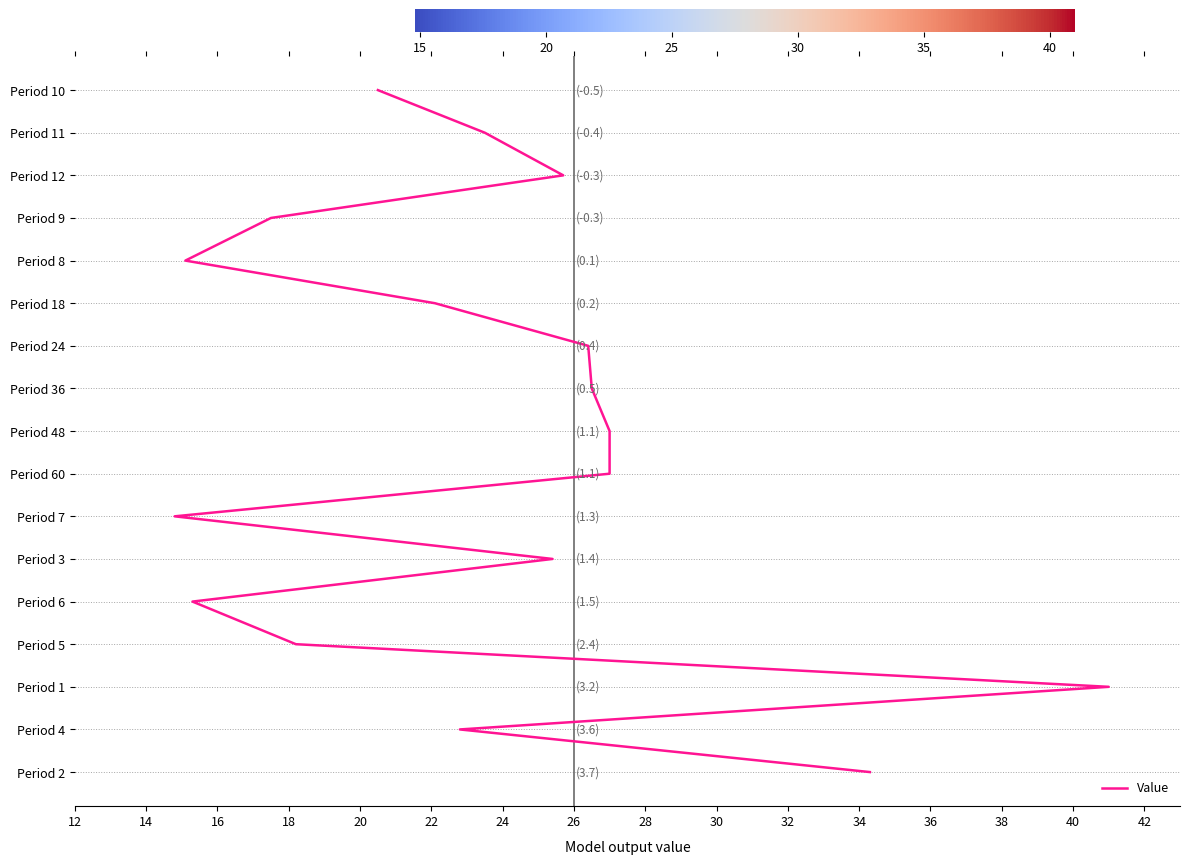

What is the label of the 5th point from the right?

36